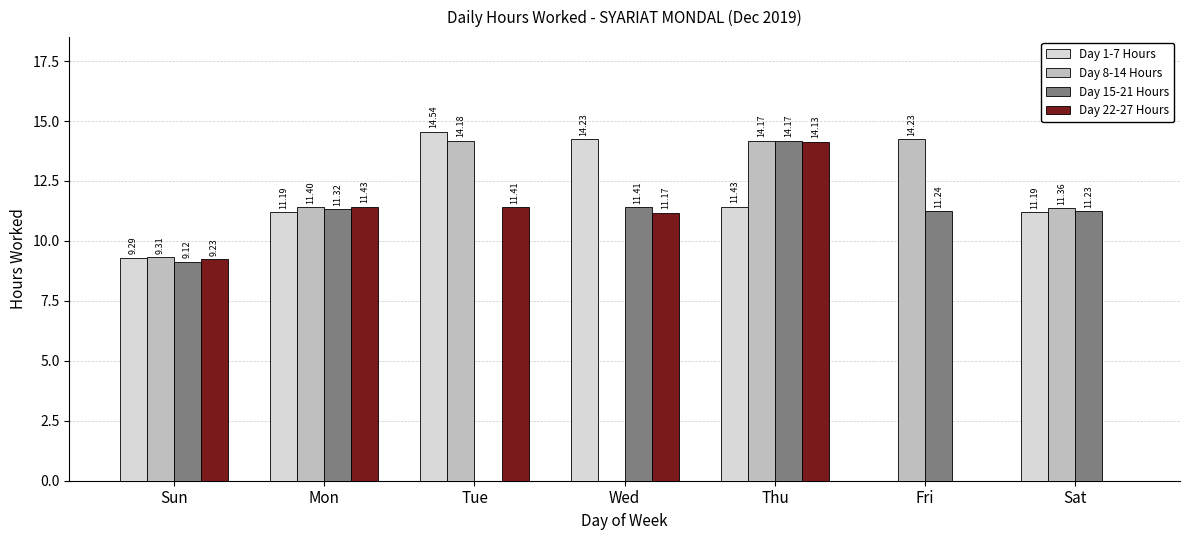

Is the value of Day 22-27 Hours at Mon greater than the value of Day 15-21 Hours at Sun?

Yes